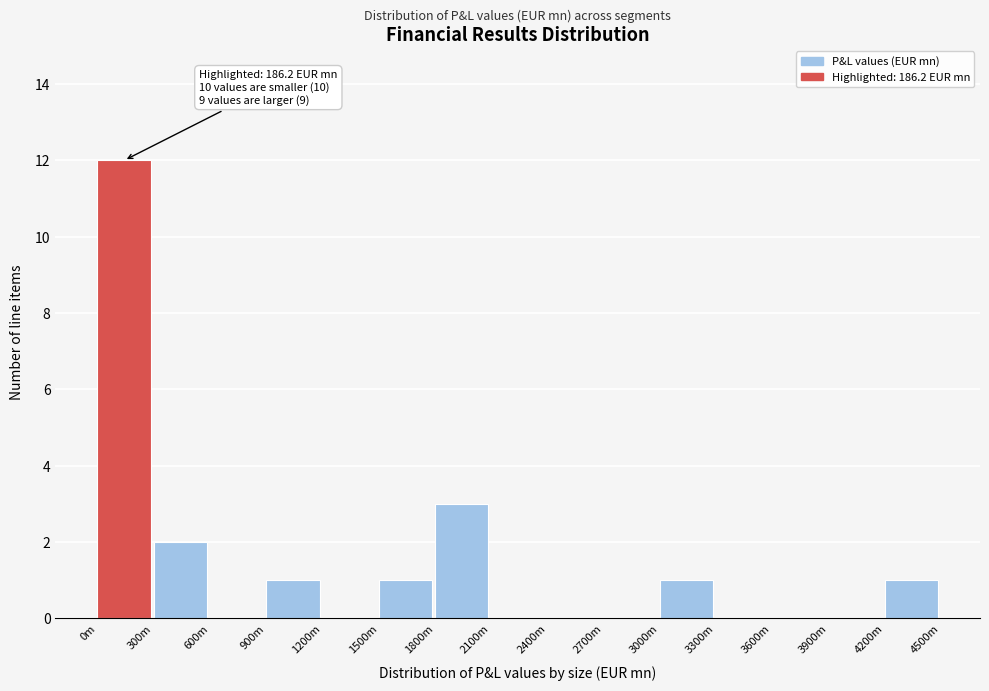

Reading right to left, transcribe all the data shown in this chart.

4200m=1	3900m=0	3600m=0	3300m=0	3000m=1	2700m=0	2400m=0	2100m=0	1800m=3	1500m=1	1200m=0	900m=1	600m=0	300m=2	0m=12